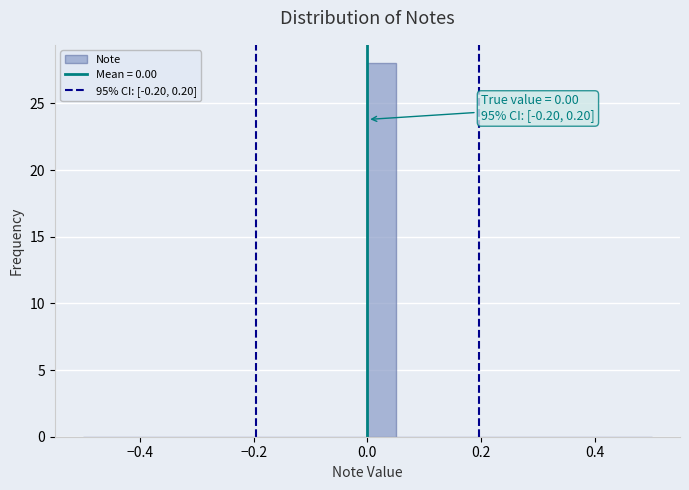

Read against the x-axis, roughly where is the centre of the tallest bar?

0.02